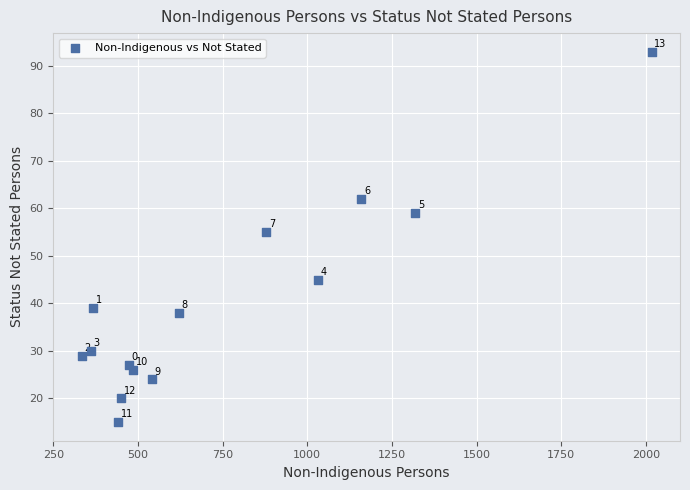

What is the range of X values (max minus min)?

1683